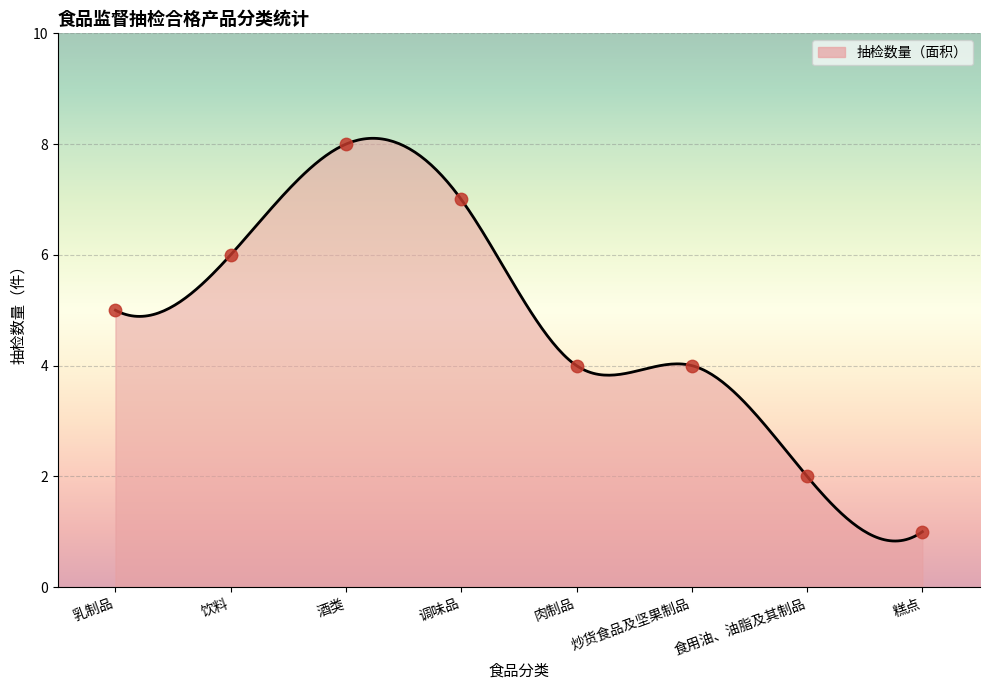

Between 炒货食品及坚果制品 and 饮料, which is larger?

饮料